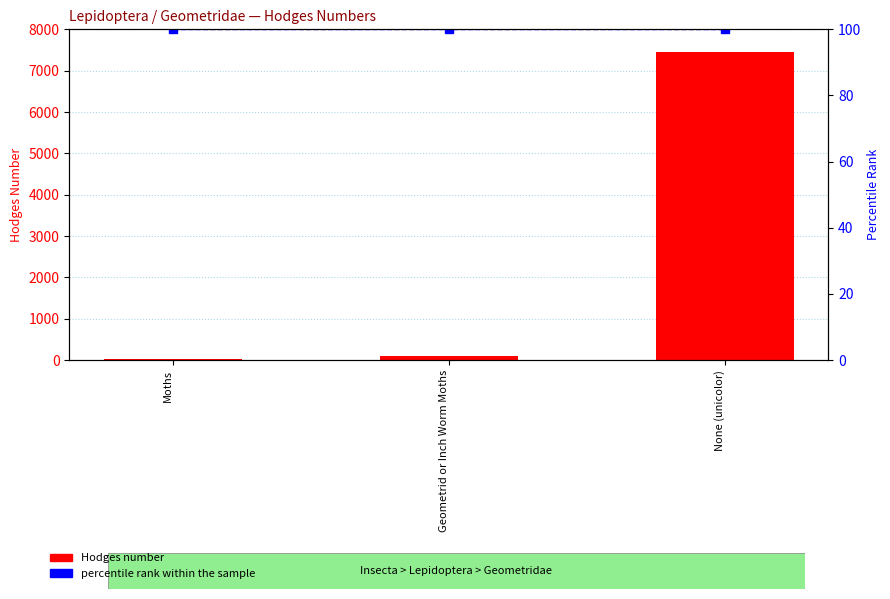

Reading left to right, list all the values displayed in this chart.

Hodges number: Moths=29.0	Geometrid or Inch Worm Moths=91.3	None (unicolor)=7444.0
percentile rank within the sample: Moths=100.0	Geometrid or Inch Worm Moths=100.0	None (unicolor)=100.0